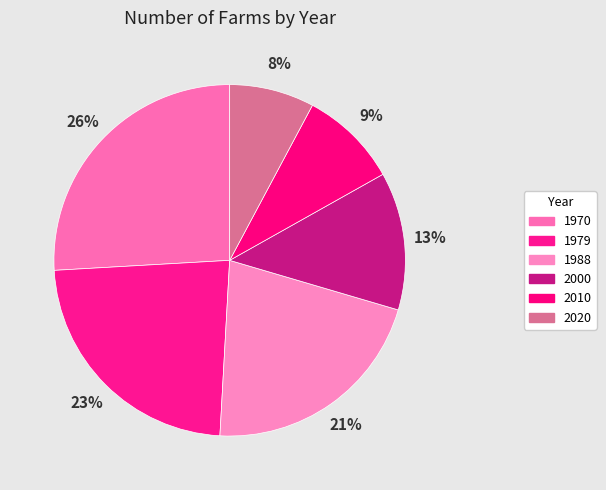

Does any single category account for the majority?

No